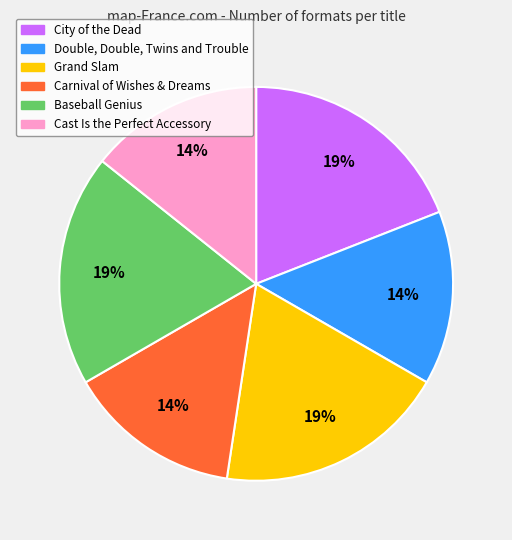

To the nearest percent, what is the difference between the largest and smallest slice percentages?

5%